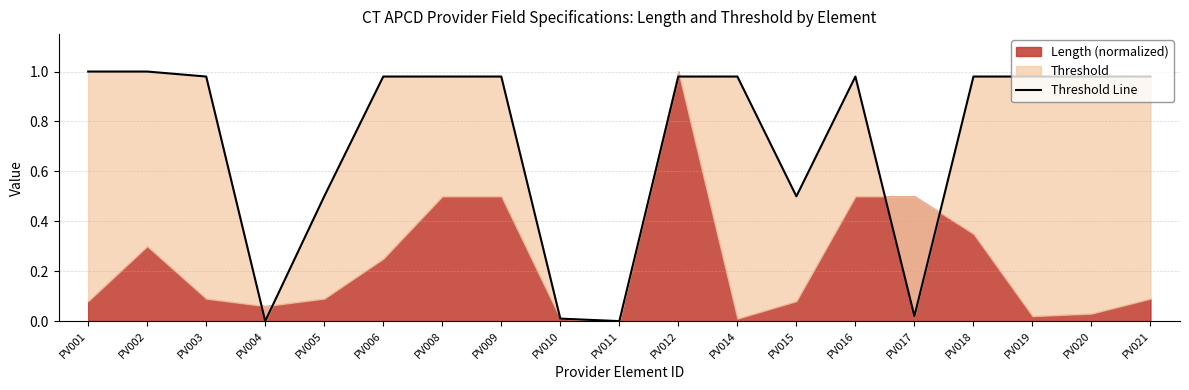

At which category does the chart reach its peak across all series?

PV001